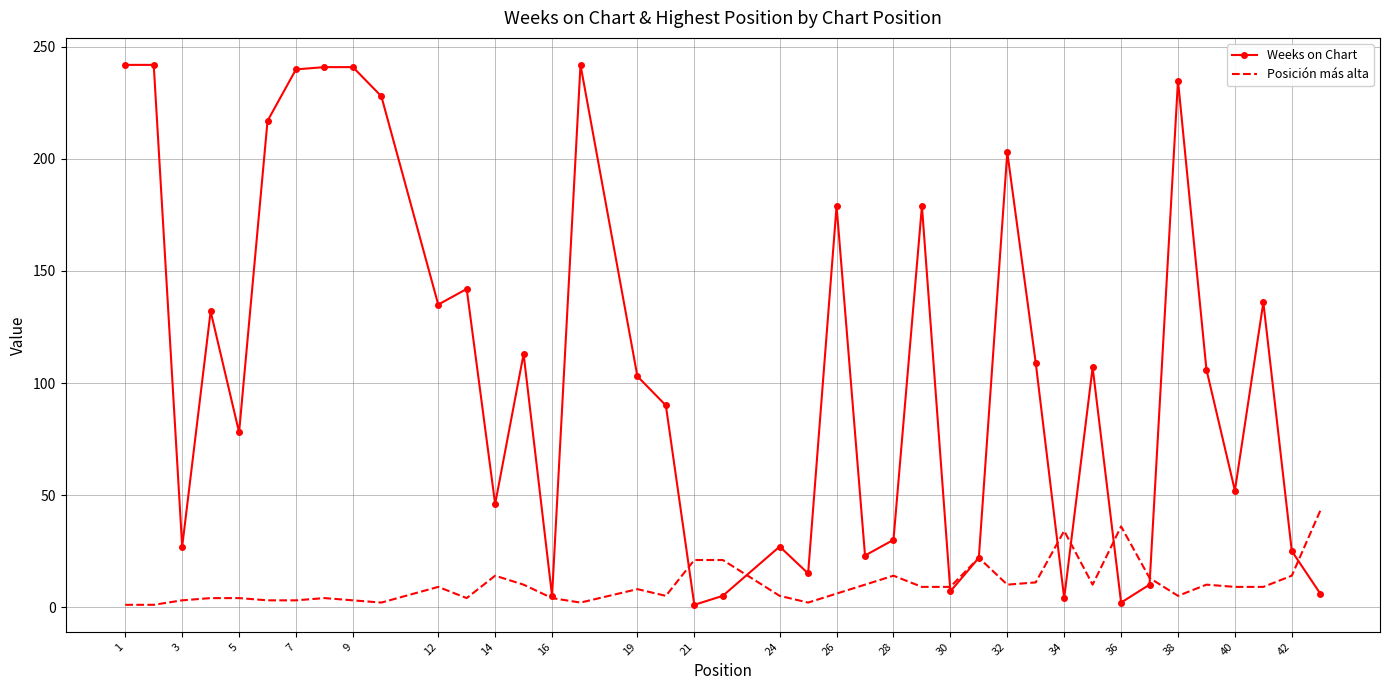

Which series has the widest spread of values?

Weeks on Chart